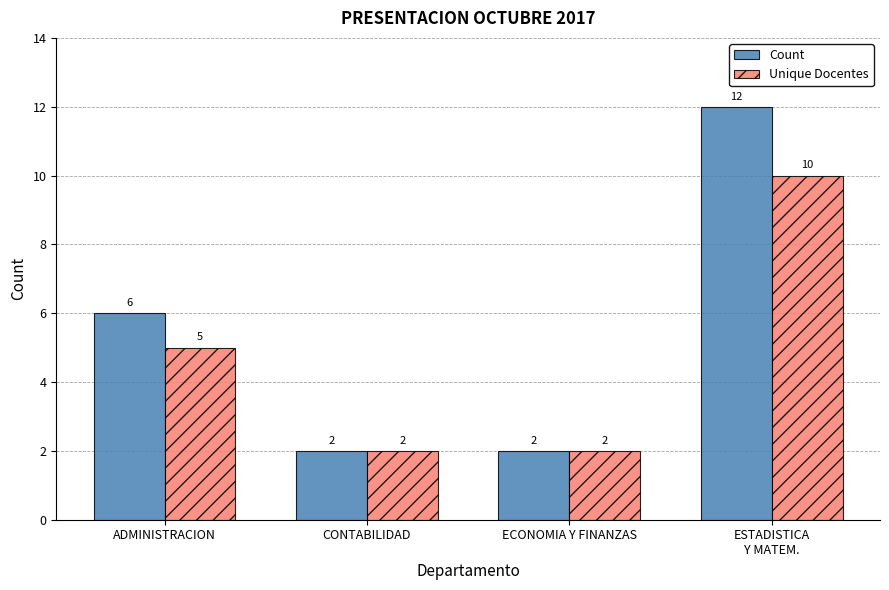

What are all the series names shown in the legend?

Count, Unique Docentes